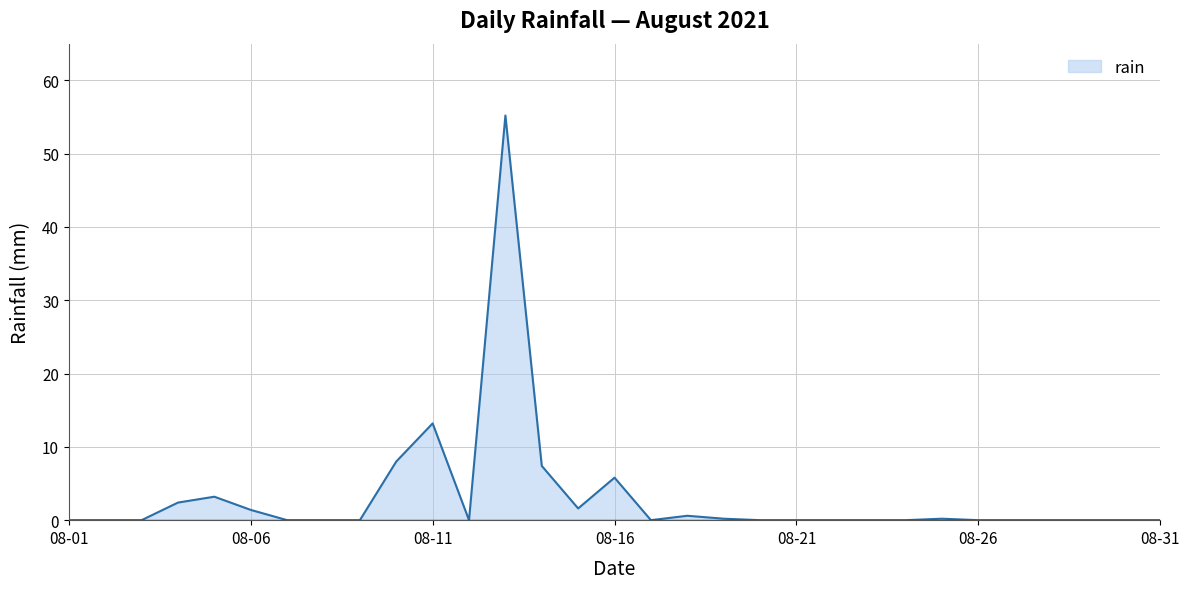

What is the difference between the maximum and minimum values?

55.2